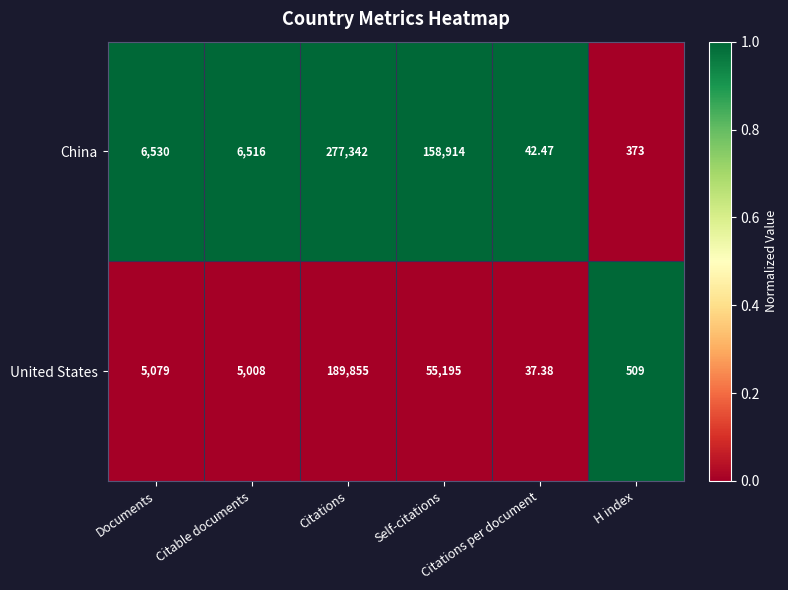

Rank the series by their average value, from lowest to highest.

United States, China